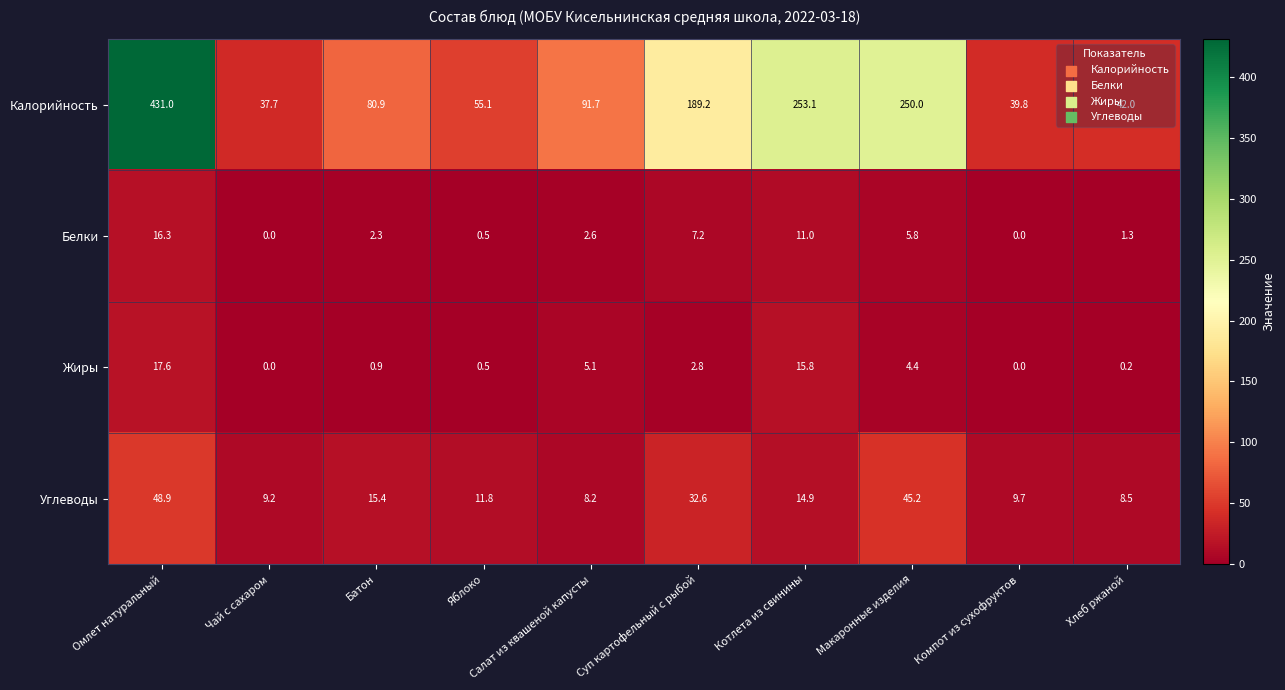

Where does the Жиры series first go above 2?

Омлет натуральный